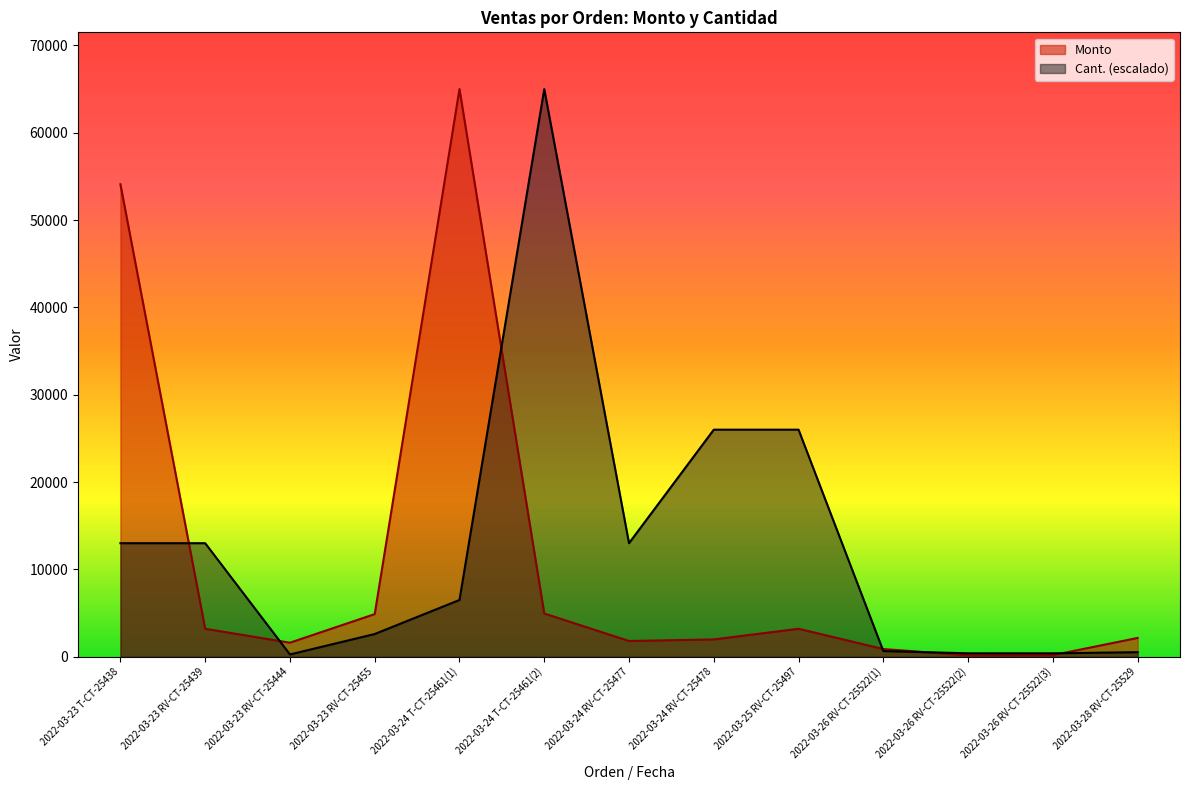

Reading right to left, list all the values displayed in this chart.

Monto: 2150	180	156	880	3200	1980	1800	4950	65000	4880	1606	3200	54100
Cant.: 520	390	390	650	26000	26000	13000	65000	6500	2600	260	13000	13000